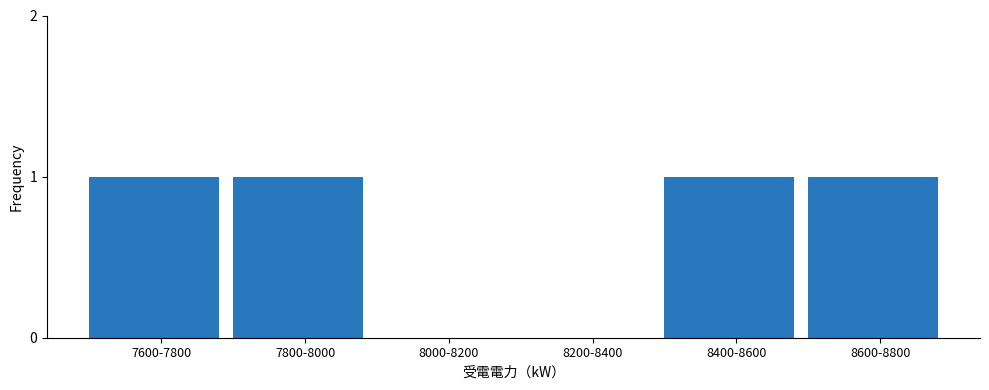

Reading right to left, list all the values displayed in this chart.

8600-8800=1	8400-8600=1	8200-8400=0	8000-8200=0	7800-8000=1	7600-7800=1